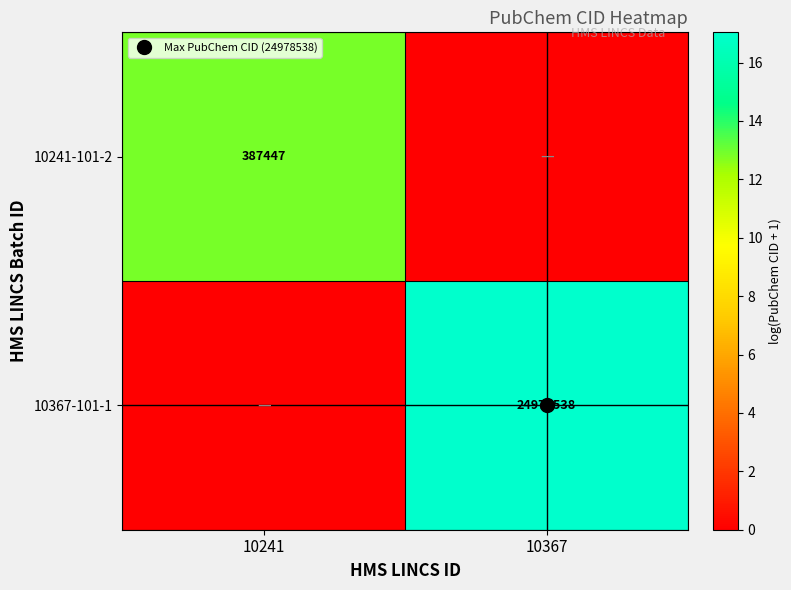

Rank the series by their maximum value, from lowest to highest.

10241-101-2, 10367-101-1